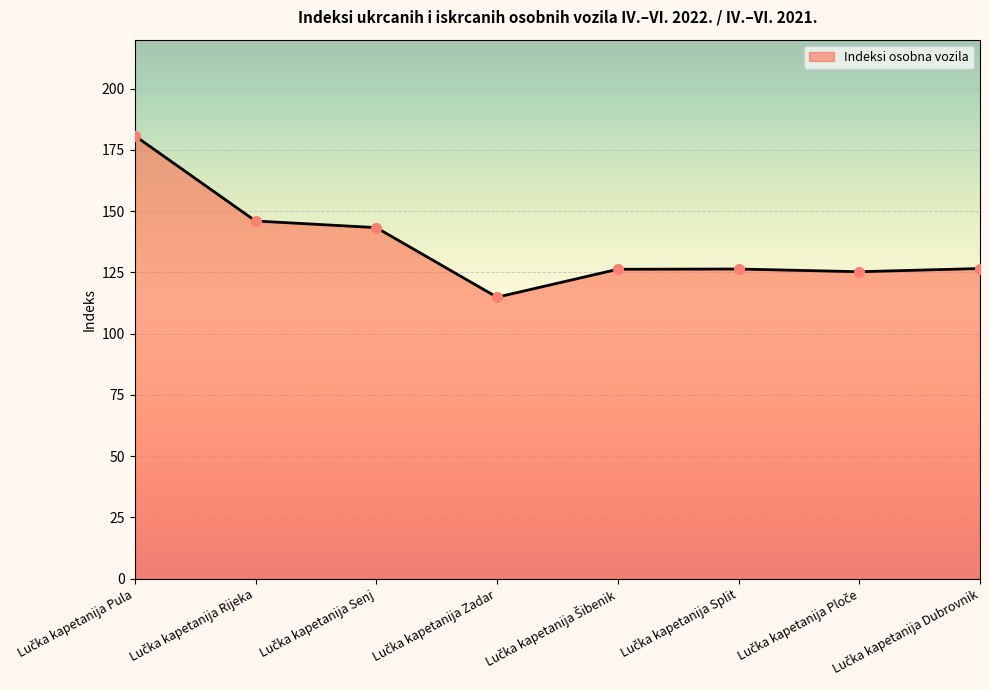

What is the smallest value displayed?

114.9